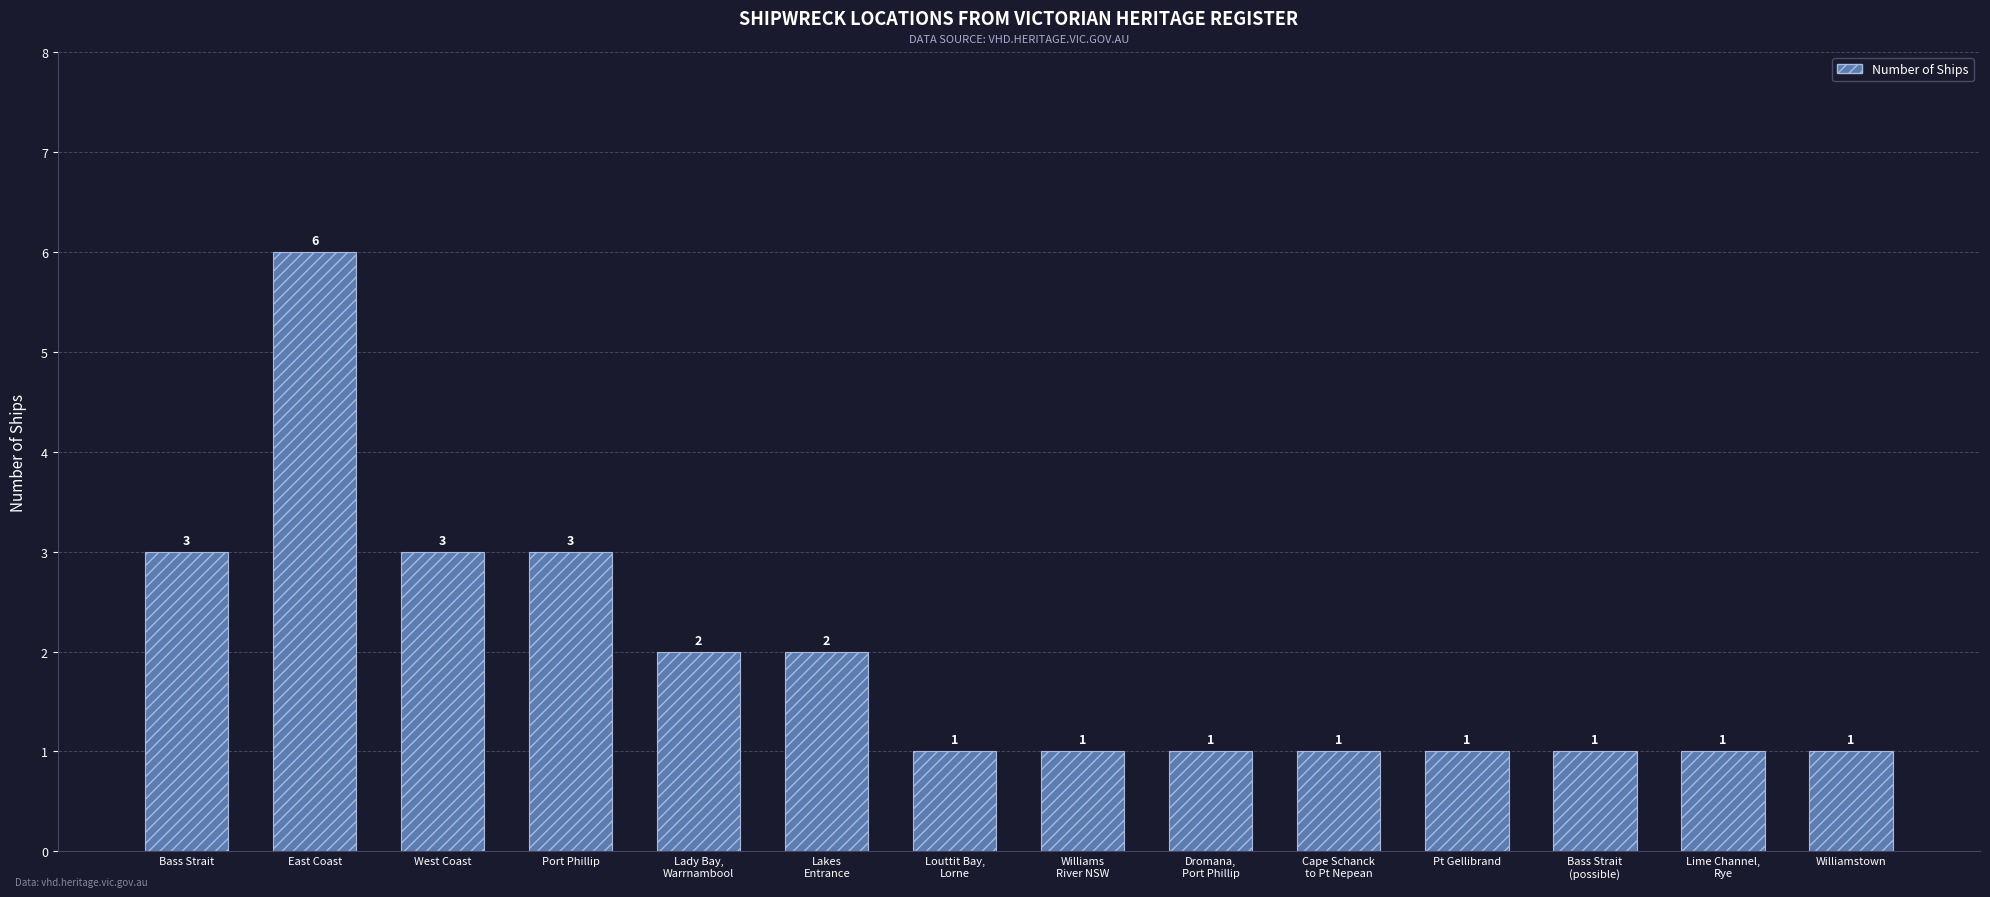

How many values are between 1 and 3?

13